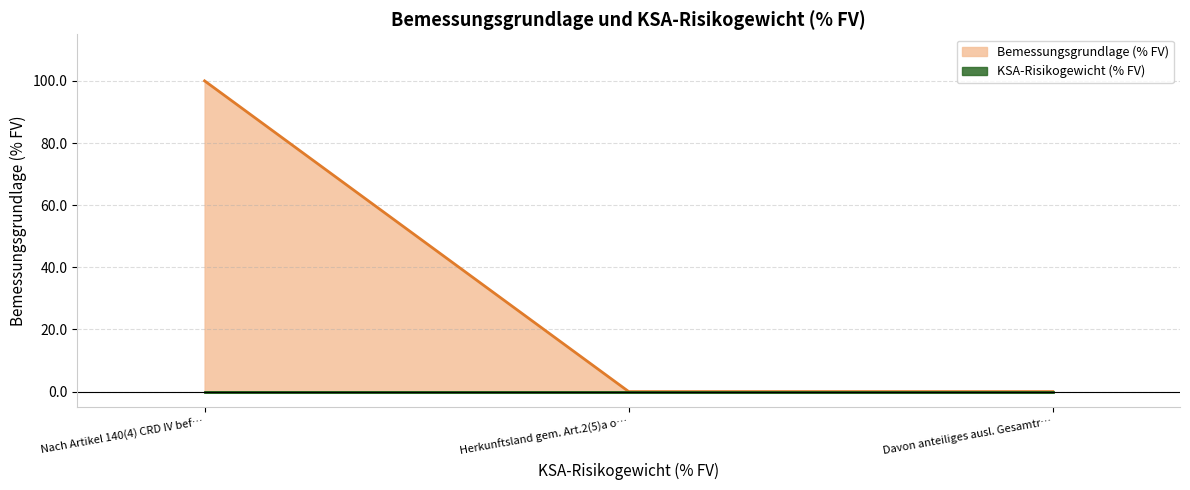

At which label does Bemessungsgrundlage (% FV) reach its peak?

Nach Artikel 140(4) CRD IV bef…